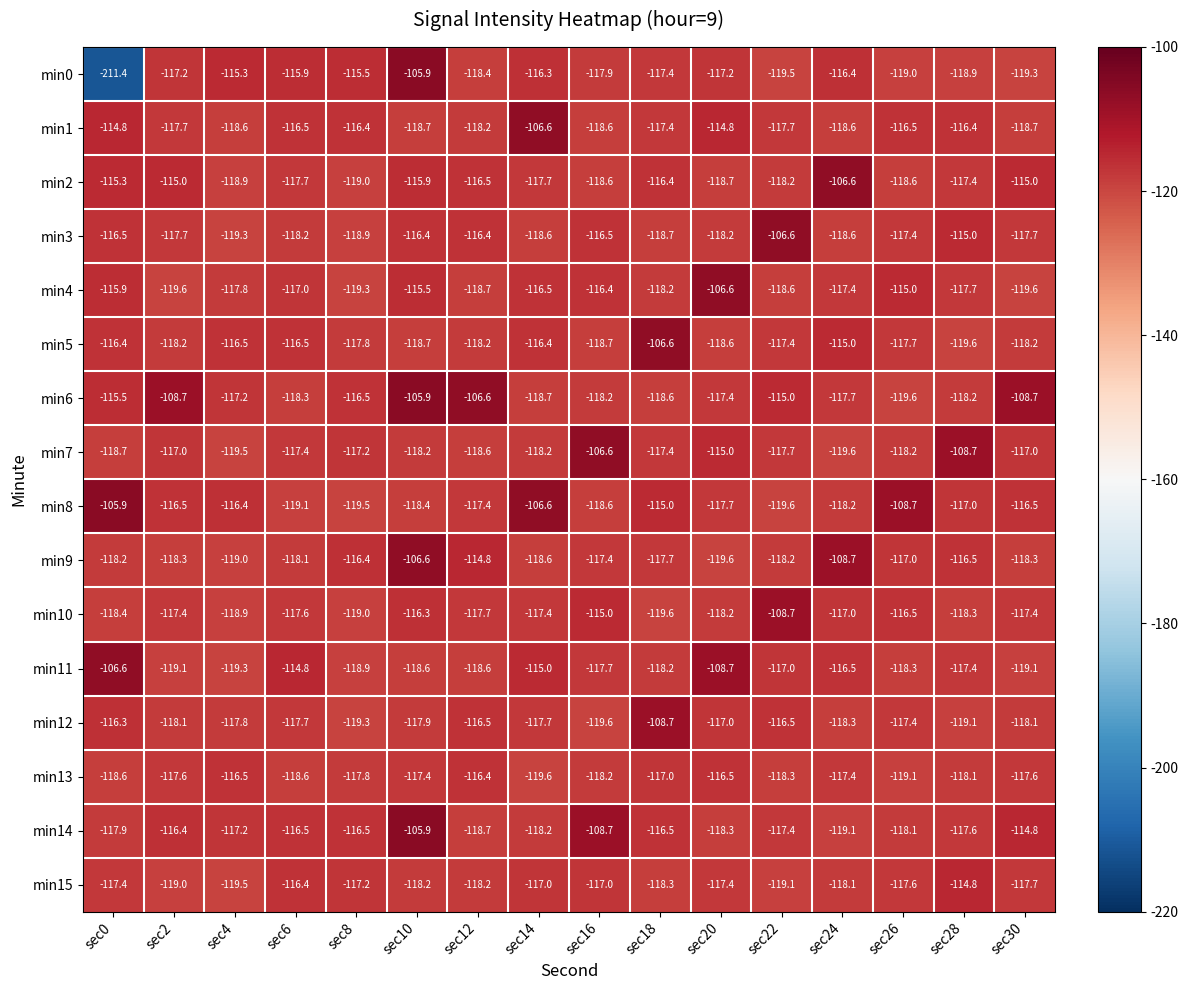

What is the sum of the min13 values at sec12 and sec16?

-234.6